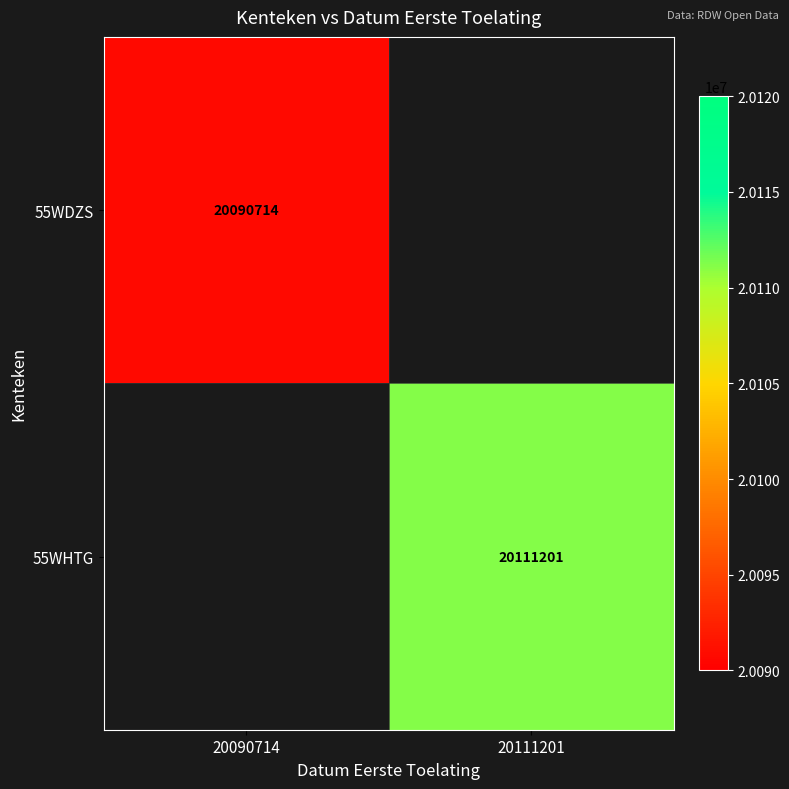

The 55WDZS series shows 20090714 at 20090714. True or false?

True